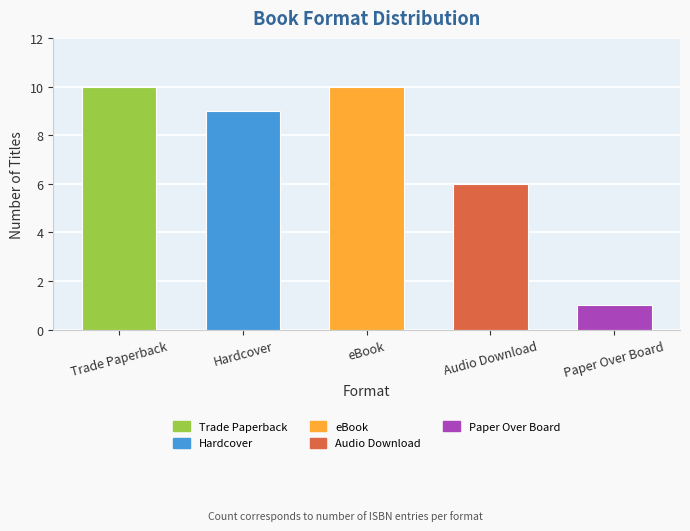

How many categories are shown in the chart?

5